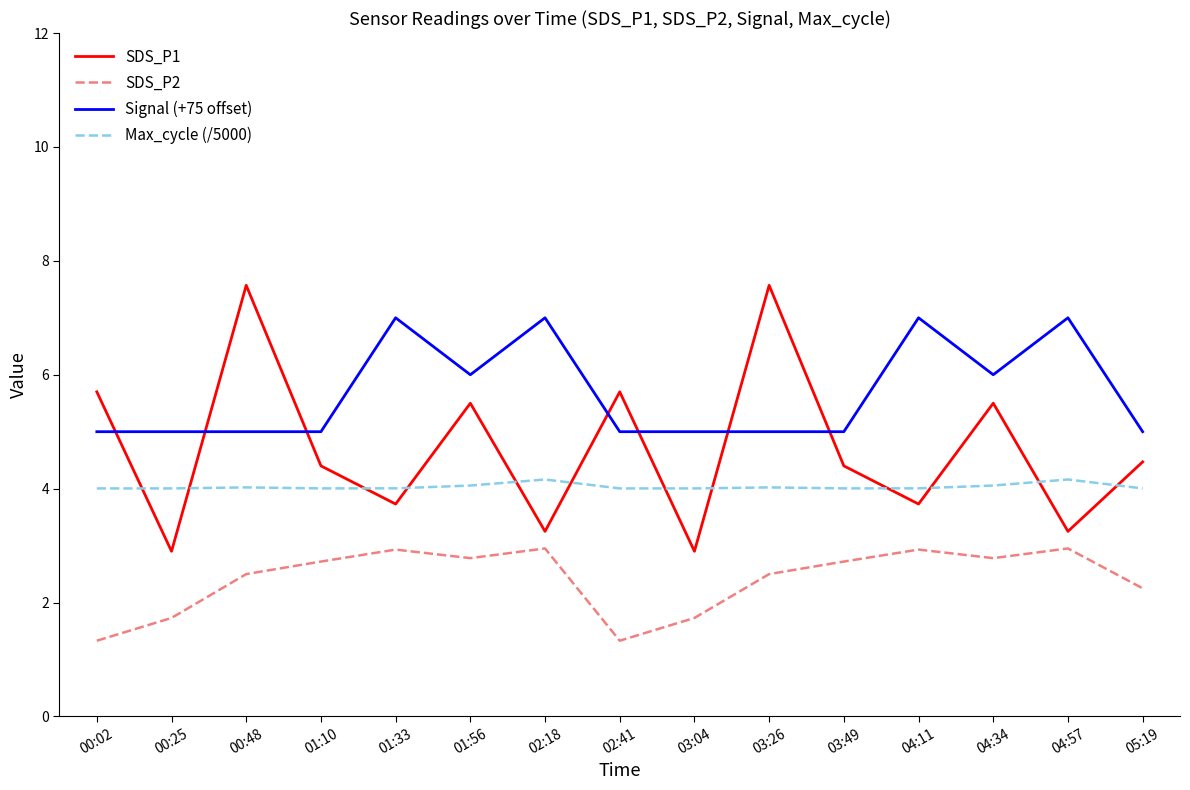

Rank the series by their maximum value, from highest to lowest.

SDS_P1, Signal (+75 offset), Max_cycle (/5000), SDS_P2